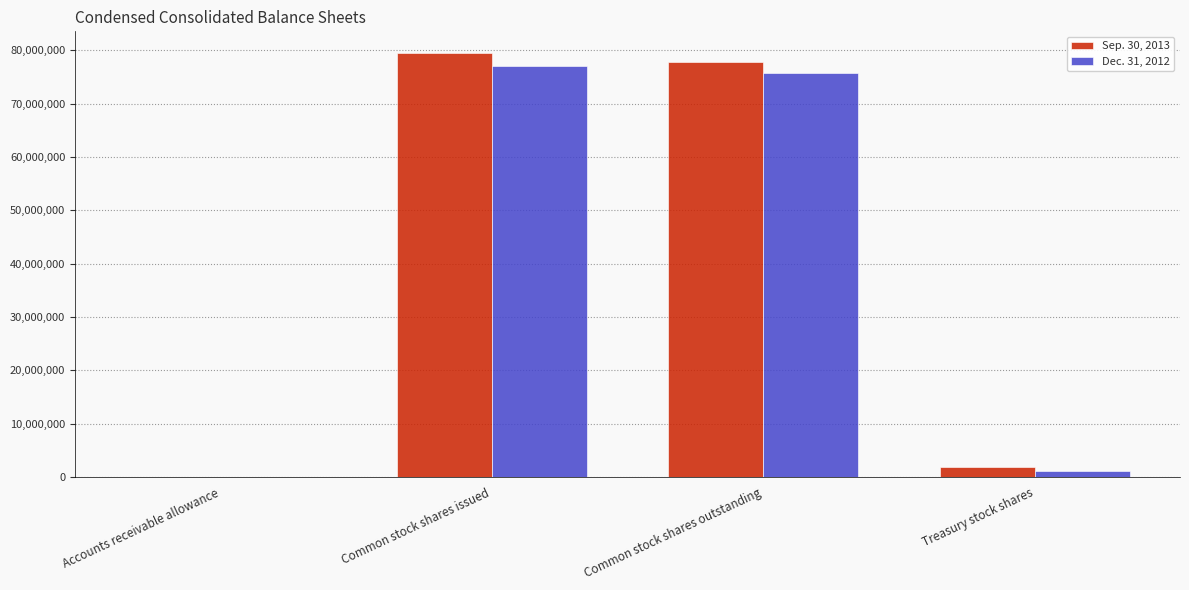

How many categories are shown in the chart?

4